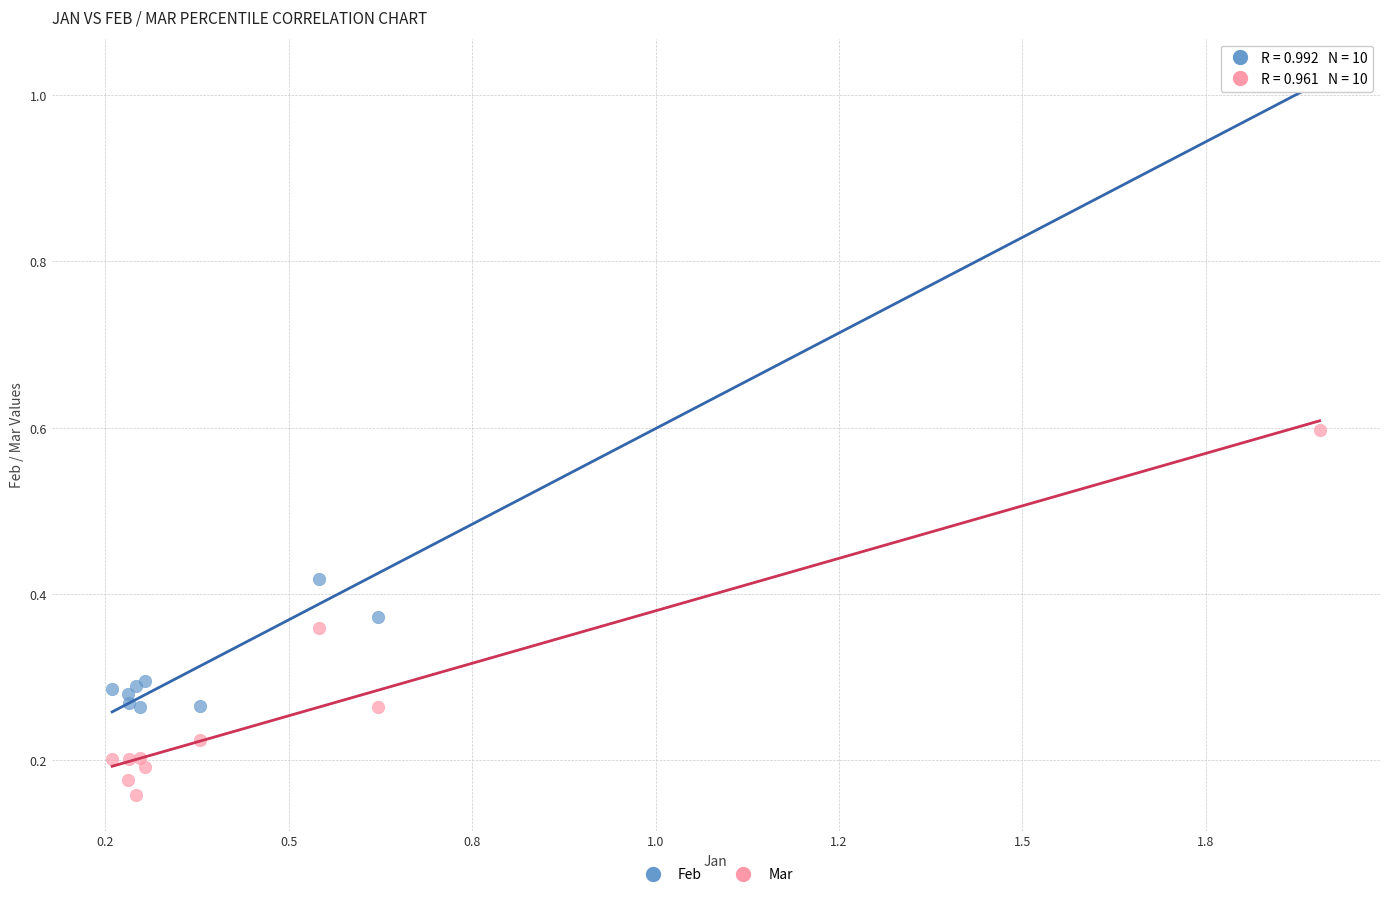

Which series has the largest Y range (max minus min)?

Feb